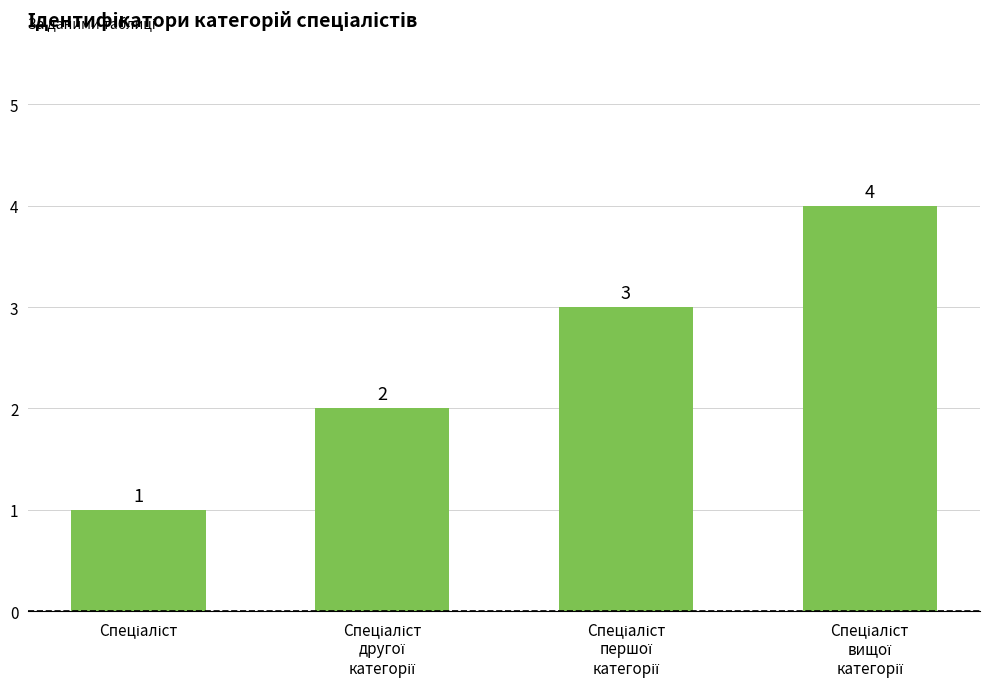

What is the difference between the maximum and minimum values?

3